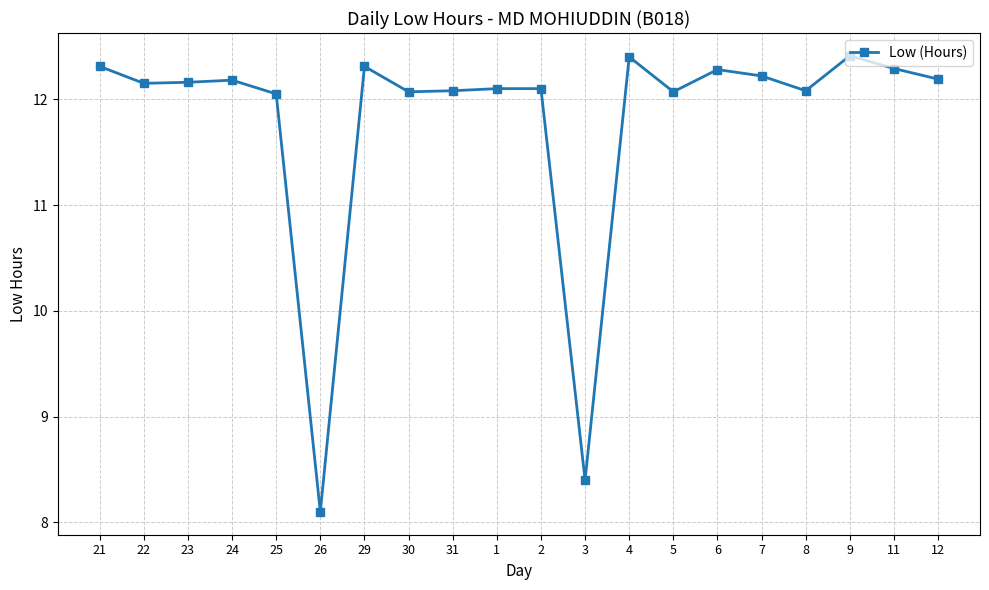

How many categories are shown in the chart?

20